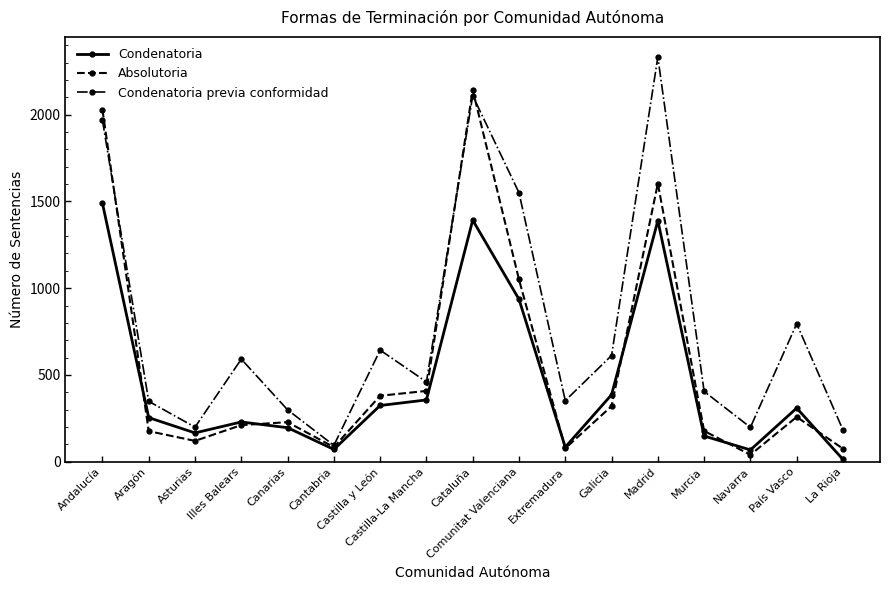

How many data points does each series have?

17